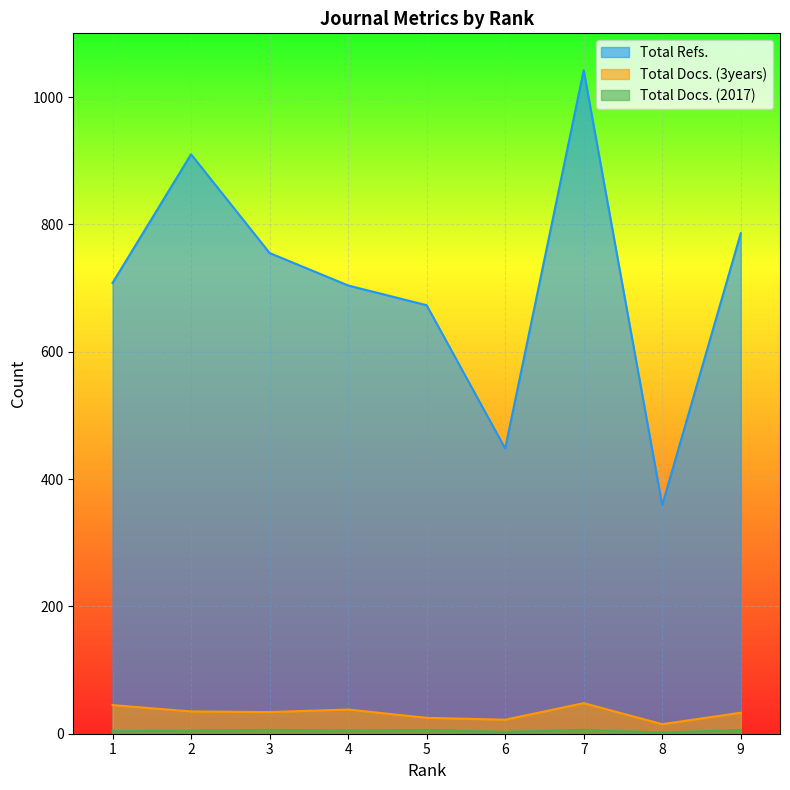

What is the difference between the second highest and second lowest values in the Total Docs. (2017) series?

3